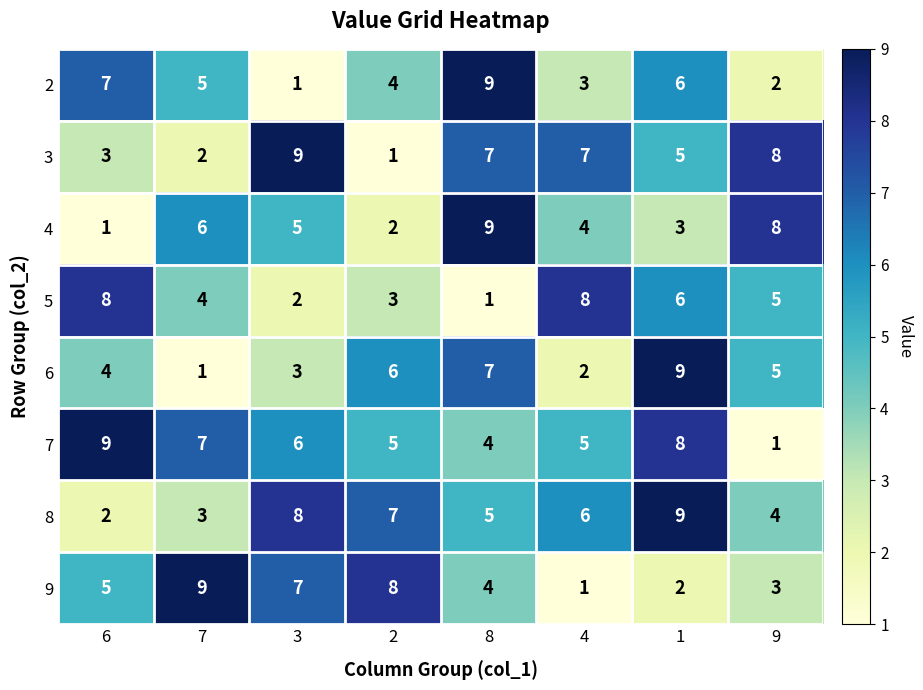

Where does the 8 series first go above 6?

3